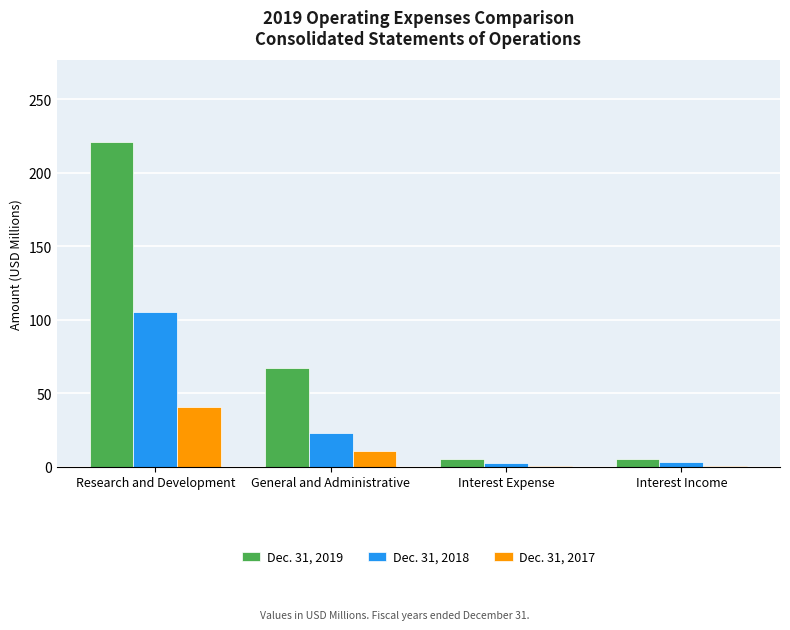

What is the sum of all Dec. 31, 2019 values?

298.4